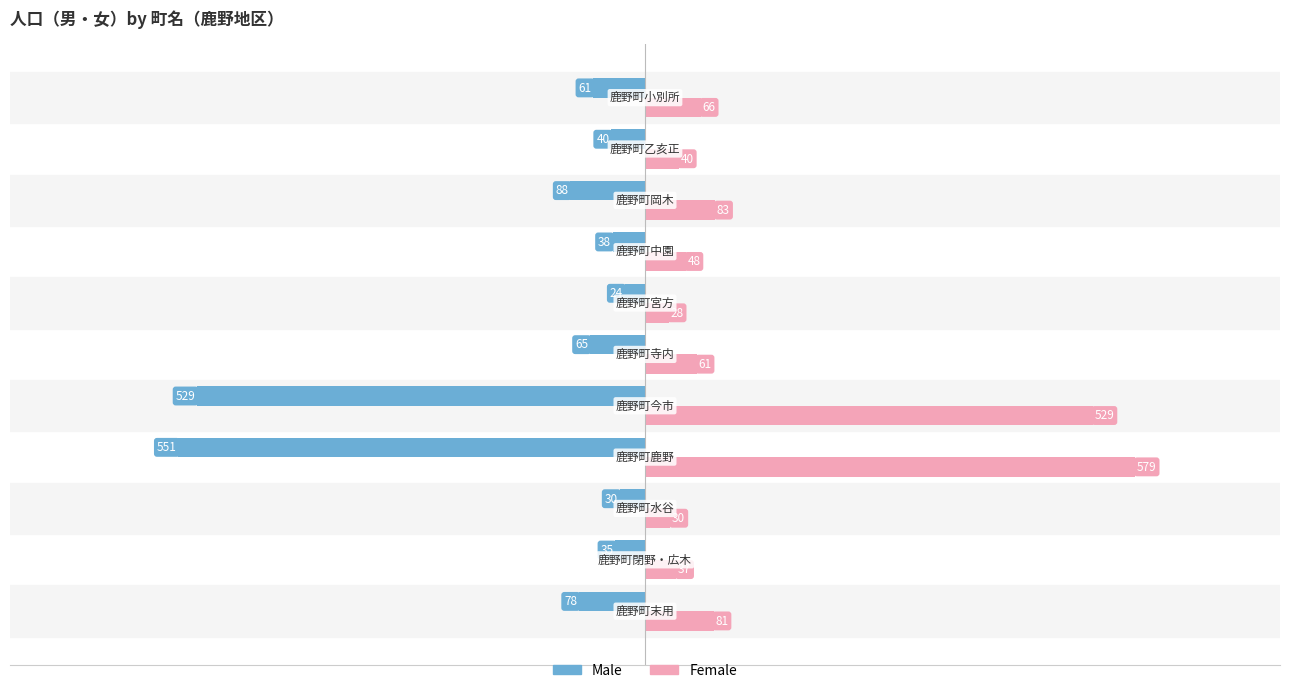

What is the minimum value shown in the chart?

-551